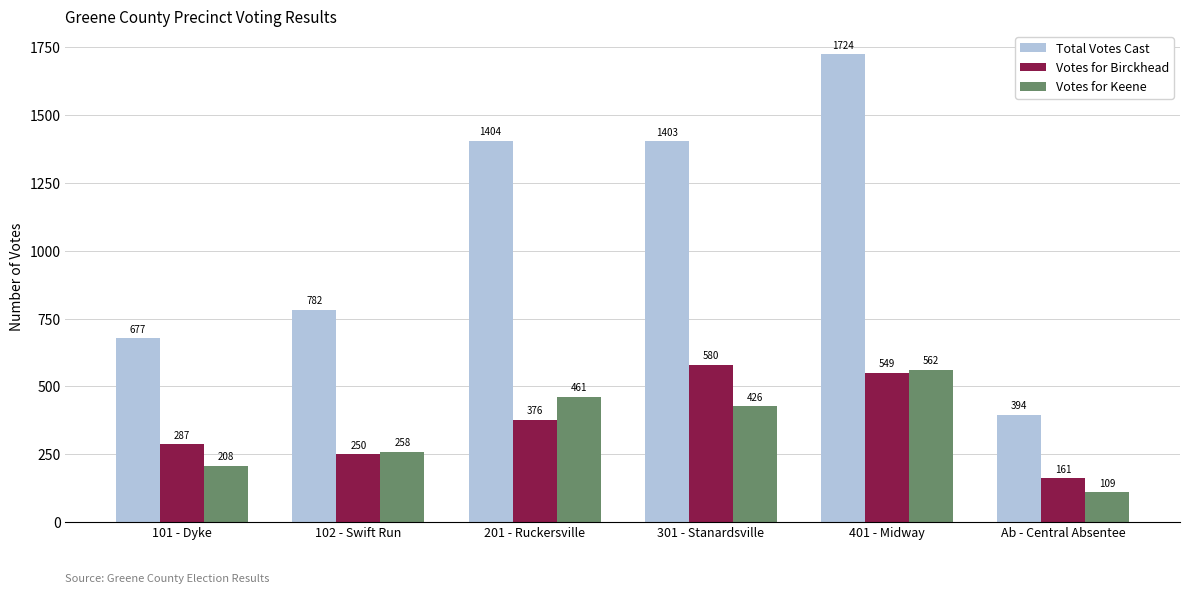

What position from the right is 101 - Dyke?

6